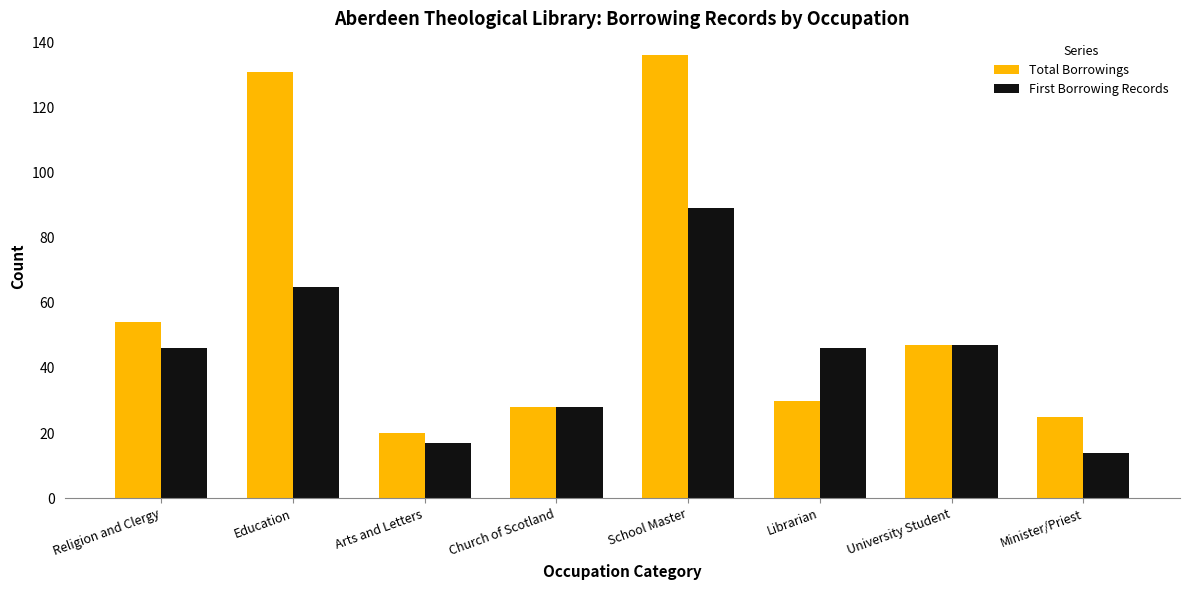

What is the lowest value of the First Borrowing Records series?

14